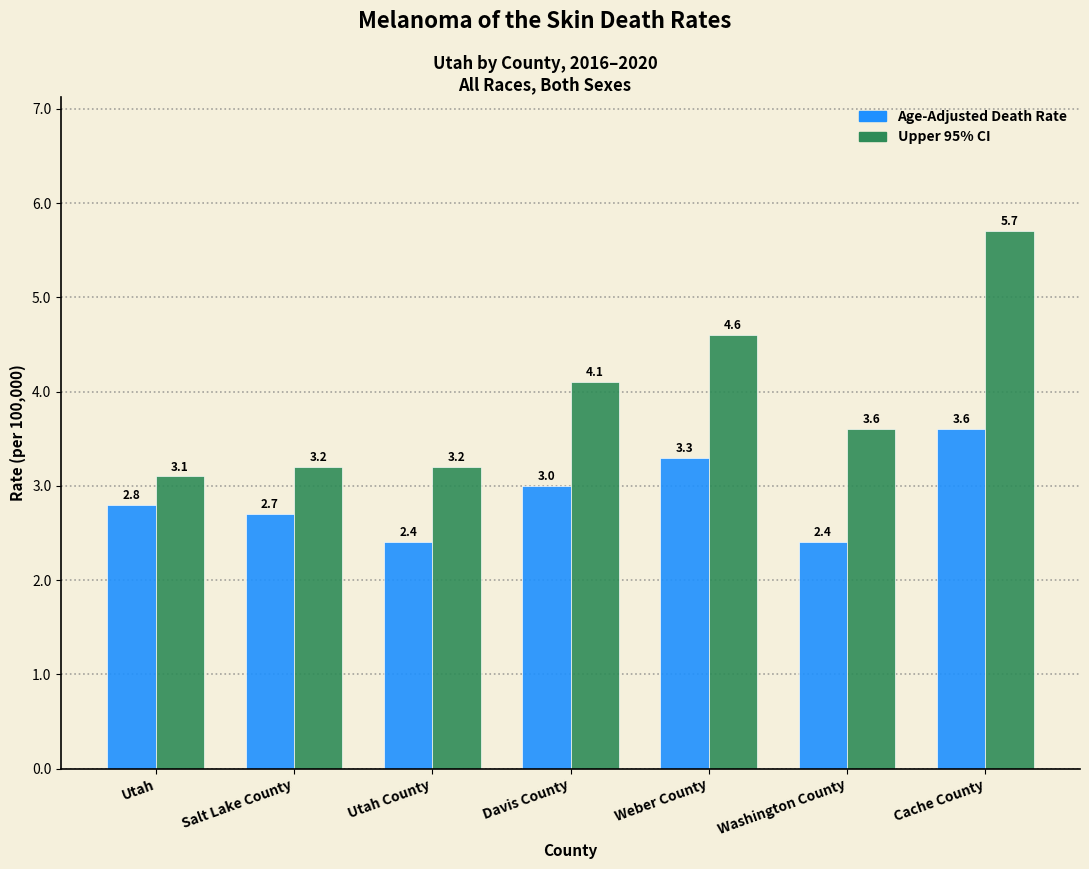

Reading left to right, what are all the values shown in this chart?

Age-Adjusted Death Rate: Utah=2.8	Salt Lake County=2.7	Utah County=2.4	Davis County=3.0	Weber County=3.3	Washington County=2.4	Cache County=3.6
Upper 95% CI: Utah=3.1	Salt Lake County=3.2	Utah County=3.2	Davis County=4.1	Weber County=4.6	Washington County=3.6	Cache County=5.7